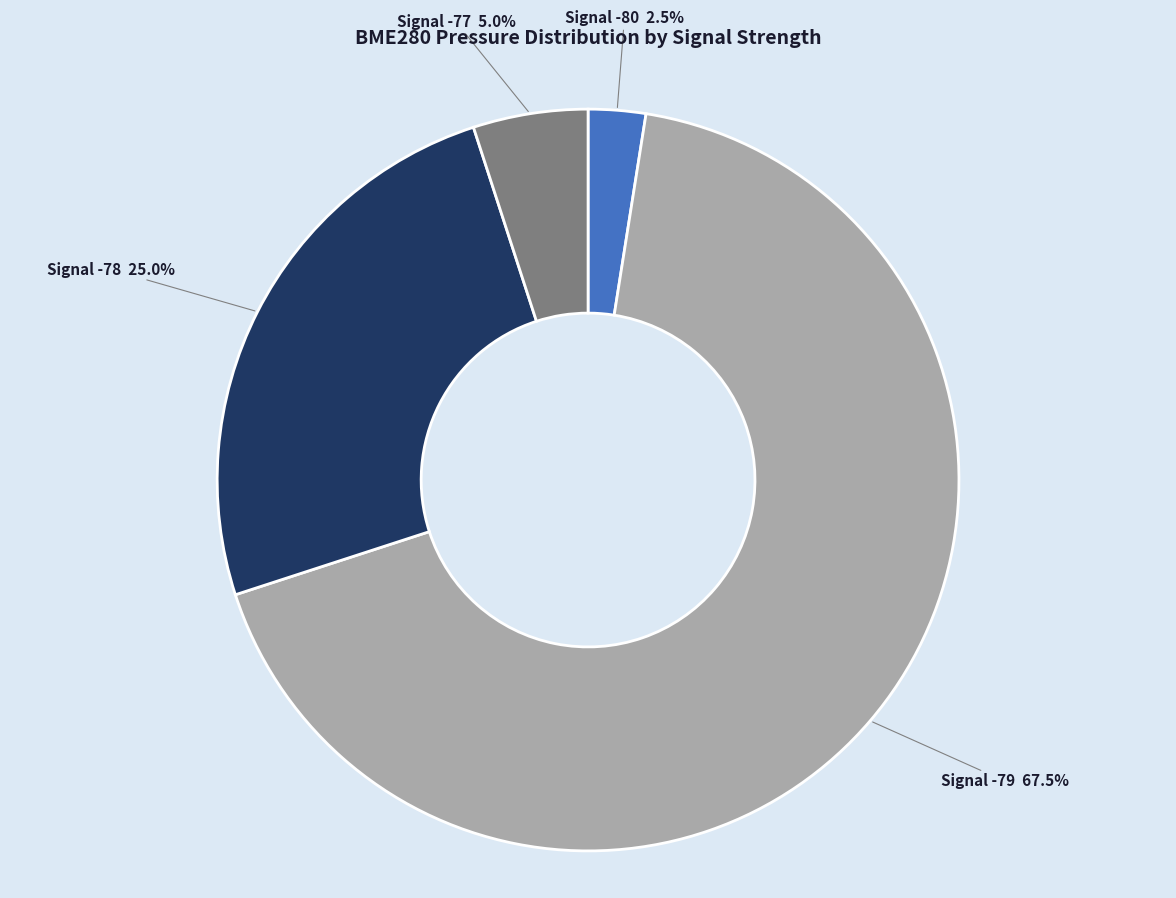

How much of the chart is everything except Signal -77 5.0%?

95.0%